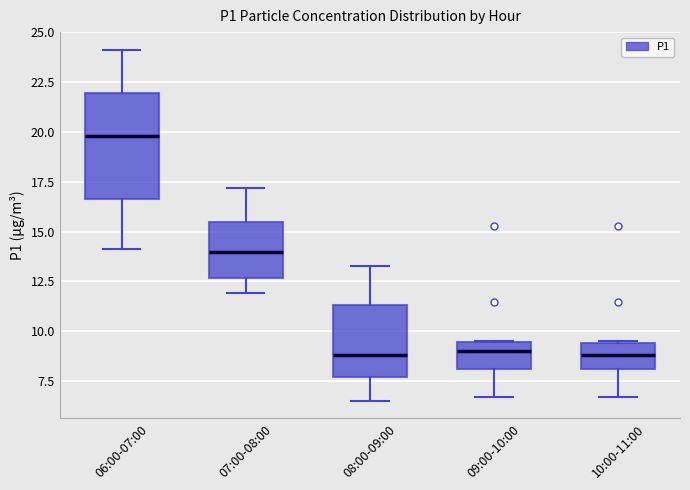

Reading left to right, transcribe this box plot: for each box, give where its median line is, the range the box spans, and where its two whiskers end, as read against the y-axis. The values are not printed on the chart, so give them approximately, as read against the axis.

06:00-07:00: median 20.0, box 16.5 to 22.0, whiskers 14.0 to 24.0
07:00-08:00: median 14.0, box 12.5 to 15.5, whiskers 12.0 to 17.0
08:00-09:00: median 9.0, box 7.5 to 11.5, whiskers 6.5 to 13.5
09:00-10:00: median 9.0, box 8.0 to 9.5, whiskers 6.5 to 9.5
10:00-11:00: median 9.0, box 8.0 to 9.5, whiskers 6.5 to 9.5